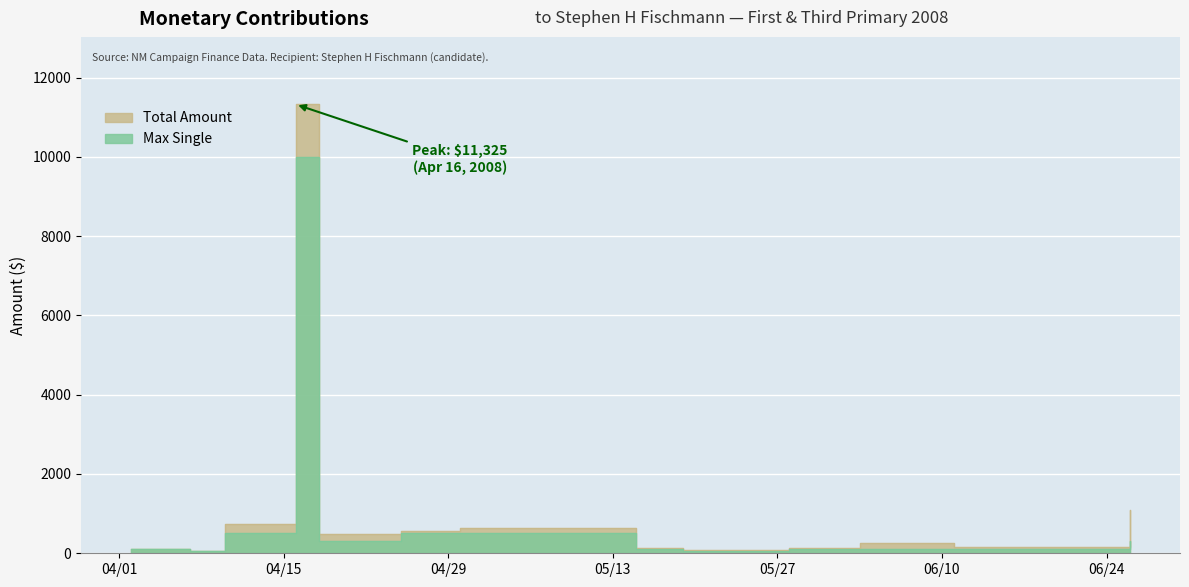

List the series in order of their overall mean, highest first.

Total Amount, Max Single